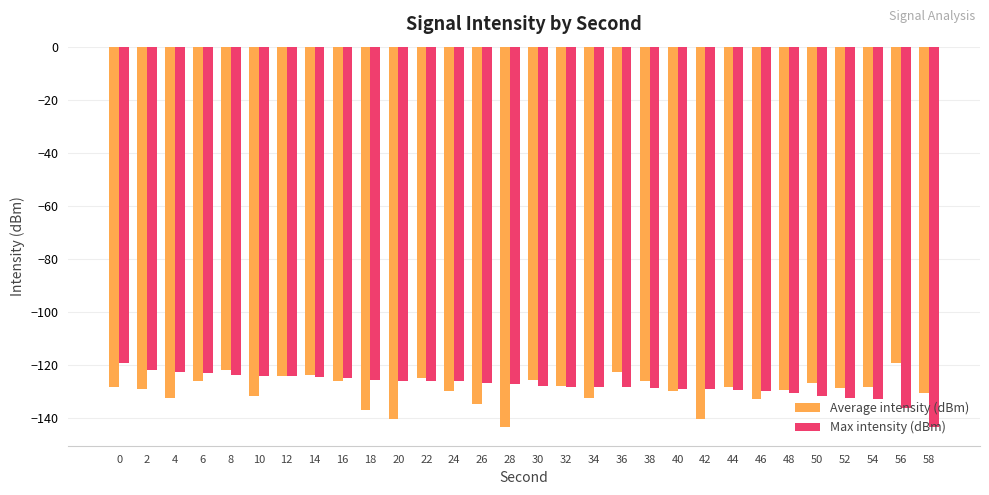

What is the approximate value of Average intensity (dBm) at 6?

-126.2